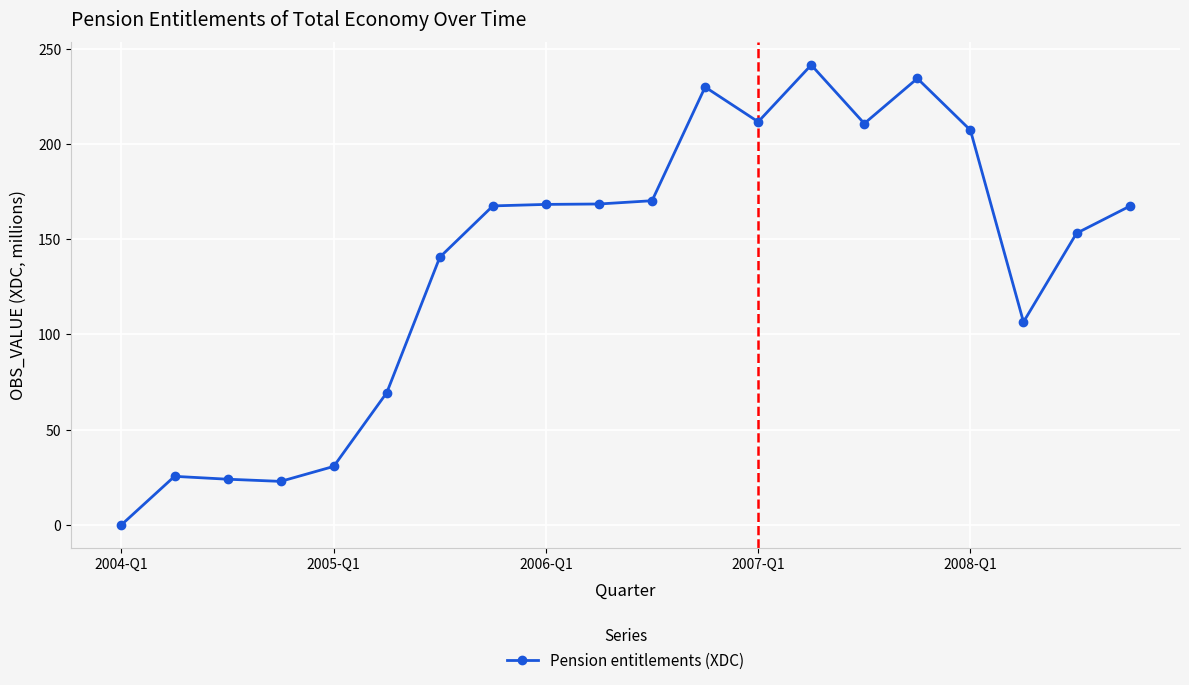

What is the greatest value displayed?

241.4